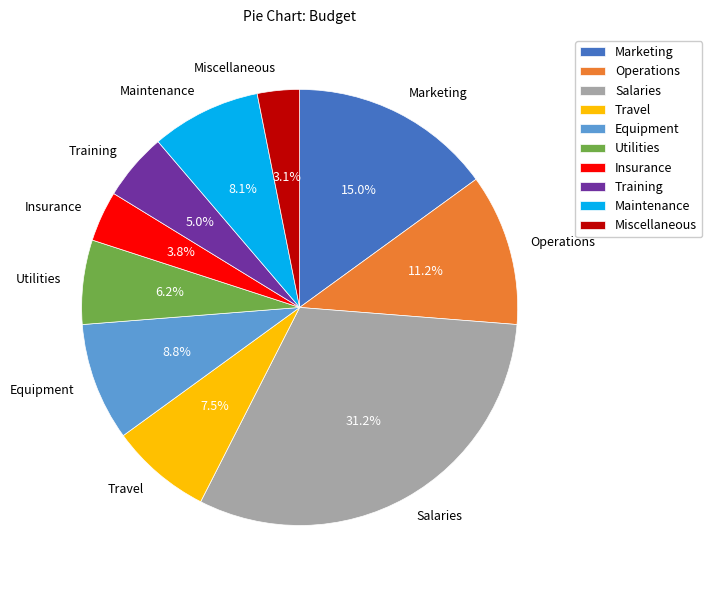

Which category has the biggest portion of the pie?

Salaries